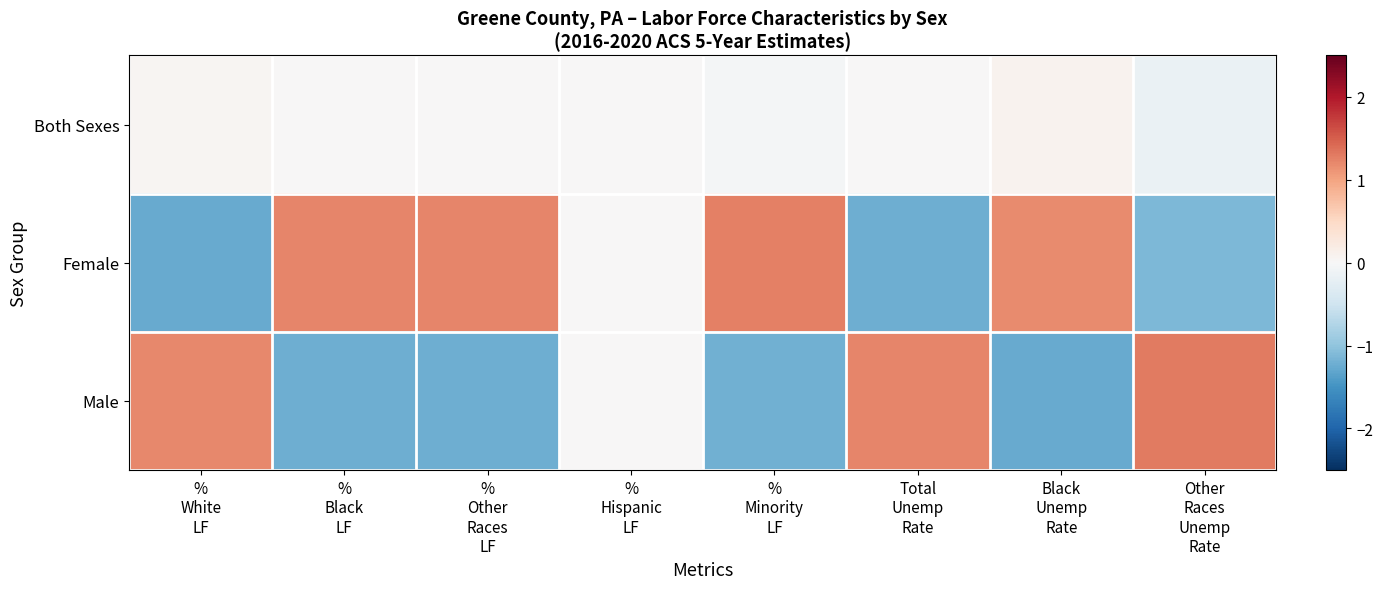

Reading left to right, transcribe all the data shown in this chart.

Both Sexes: %
White
LF=0.1	%
Black
LF=0.0	%
Other
Races
LF=0.0	%
Hispanic
LF=0.0	%
Minority
LF=-0.1	Total
Unemp
Rate=0.0	Black
Unemp
Rate=0.1	Other
Races
Unemp
Rate=-0.2
Female: %
White
LF=-1.3	%
Black
LF=1.2	%
Other
Races
LF=1.2	%
Hispanic
LF=0.0	%
Minority
LF=1.3	Total
Unemp
Rate=-1.2	Black
Unemp
Rate=1.2	Other
Races
Unemp
Rate=-1.1
Male: %
White
LF=1.2	%
Black
LF=-1.2	%
Other
Races
LF=-1.2	%
Hispanic
LF=0.0	%
Minority
LF=-1.2	Total
Unemp
Rate=1.2	Black
Unemp
Rate=-1.3	Other
Races
Unemp
Rate=1.3